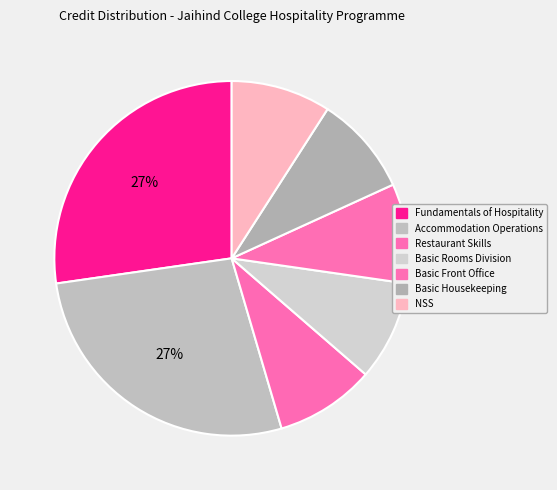

Rank the categories by value from lowest to highest.

Restaurant Skills, Basic Rooms Division, Basic Front Office, Basic Housekeeping, NSS, Fundamentals of Hospitality, Accommodation Operations